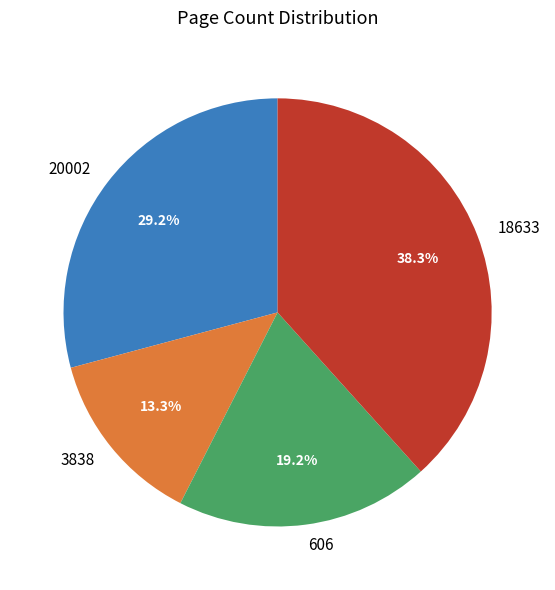

To the nearest percent, what is the difference between the 18633 and 20002 slice percentages?

9%